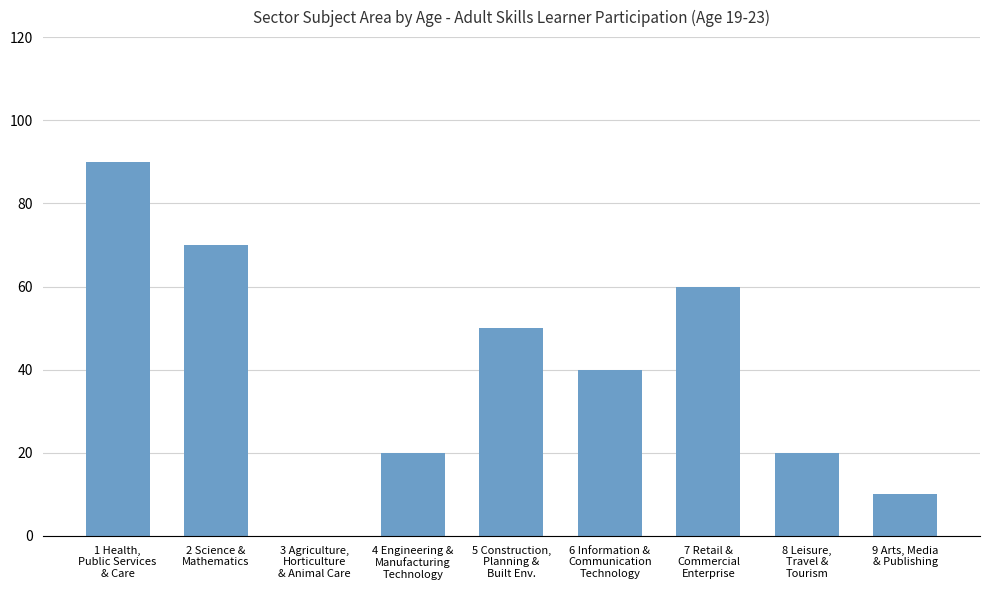

What is the sum of the values at 2 Science &
Mathematics and 9 Arts, Media
& Publishing?

80